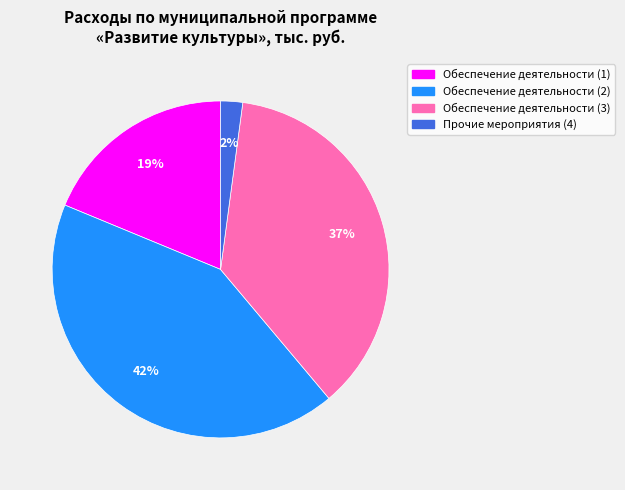

Between Обеспечение деятельности (2) and Обеспечение деятельности (3), which is larger?

Обеспечение деятельности (2)